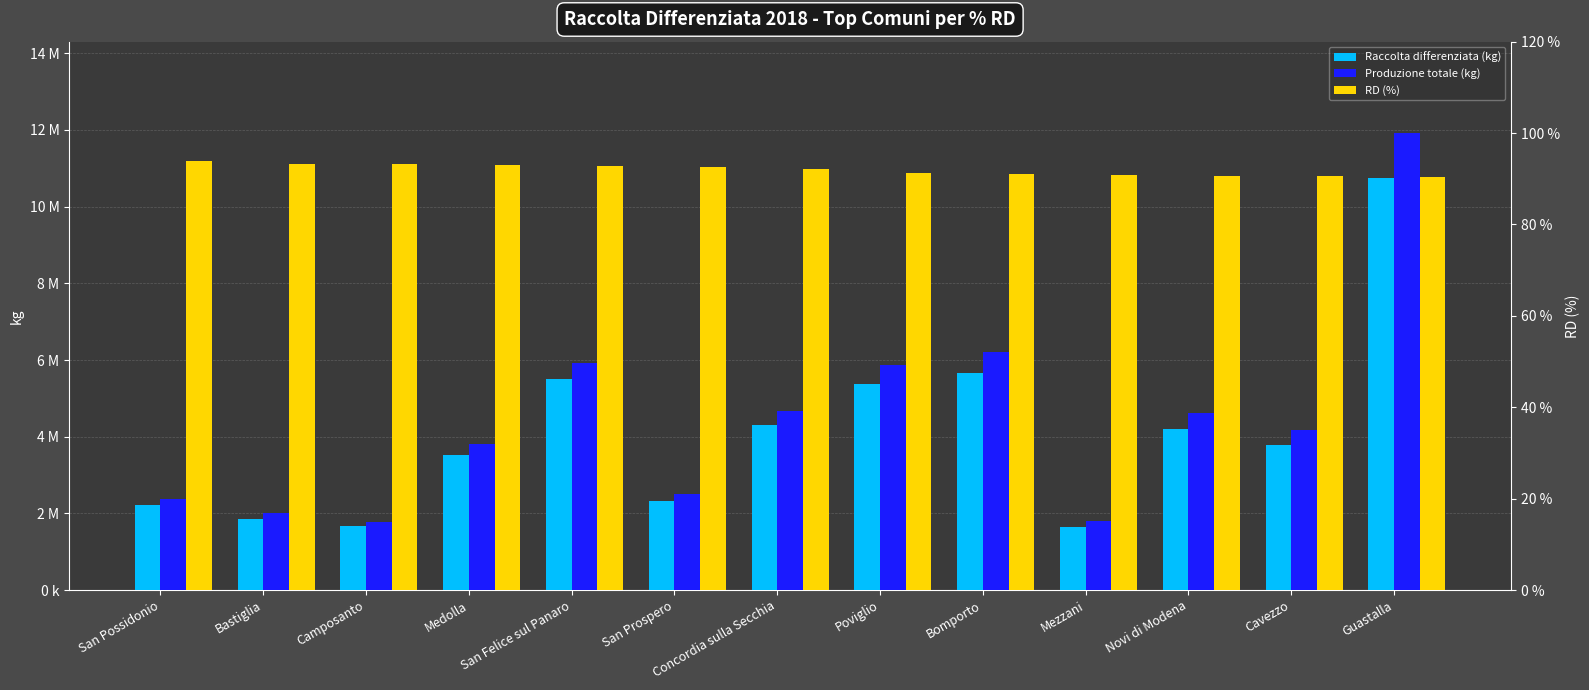

What is the label of the 8th bar from the right?

San Prospero